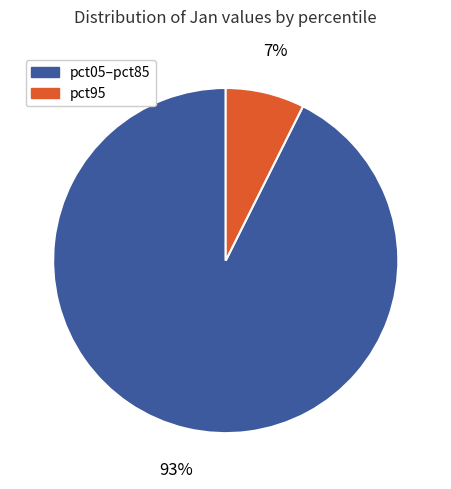

How many segments does this pie chart have?

2